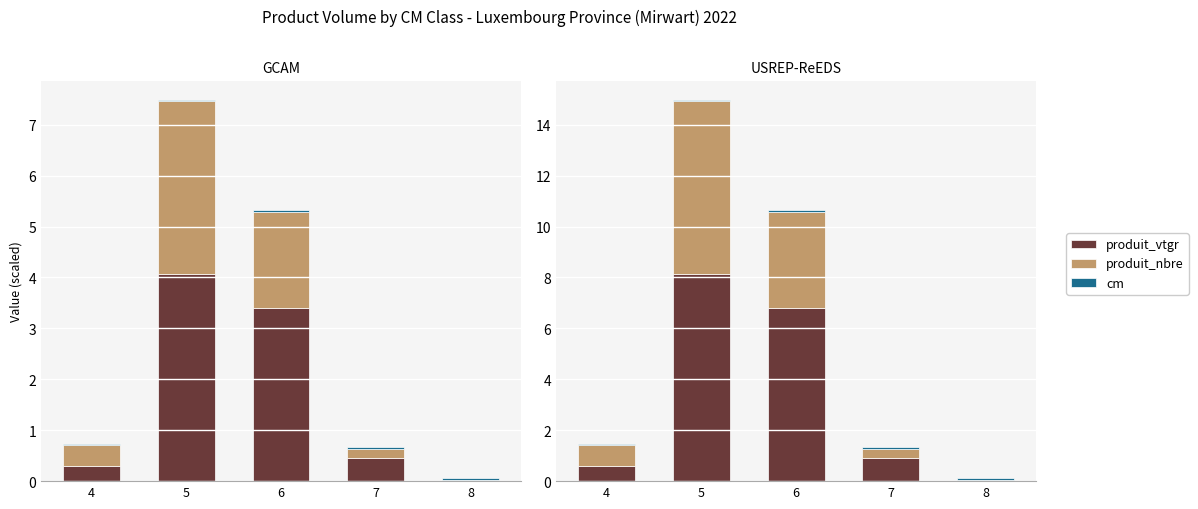

List the series in order of their peak value, highest first.

produit_vtgr, produit_nbre, cm